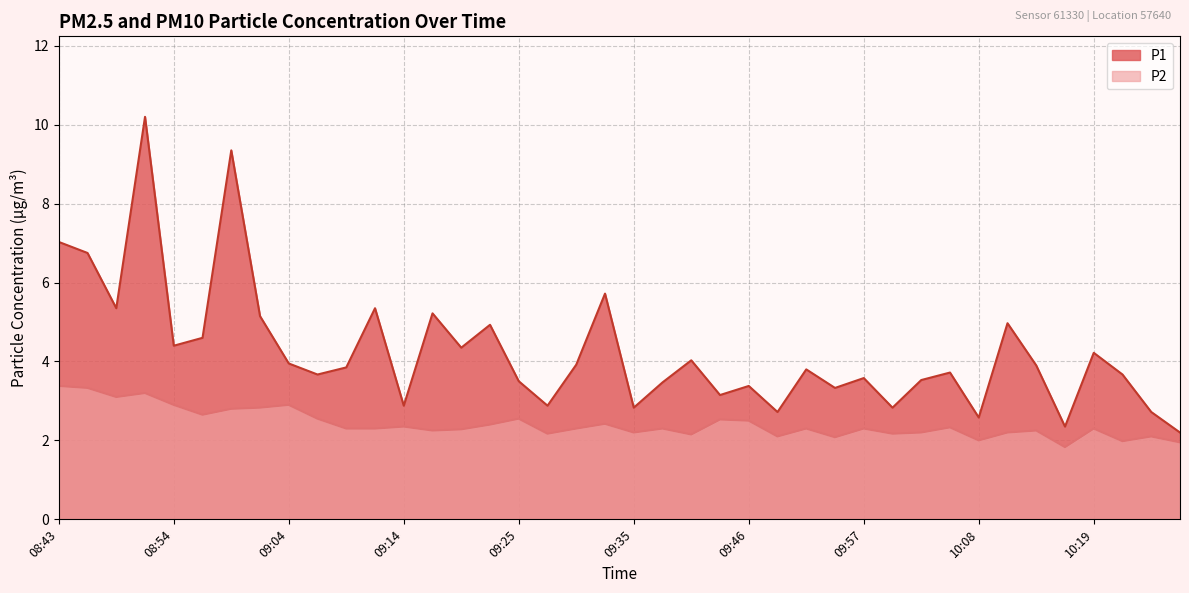

Reading left to right, extract all data points from this chart.

P1: 08:43=7.0	08:46=6.8	08:48=5.3	08:51=10.2	08:54=4.4	08:56=4.6	08:59=9.3	09:01=5.2	09:04=4.0	09:07=3.7	09:09=3.9	09:12=5.3	09:14=2.9	09:17=5.2	09:20=4.3	09:22=4.9	09:25=3.5	09:28=2.9	09:30=3.9	09:33=5.7	09:35=2.8	09:38=3.5	09:41=4.0	09:44=3.1	09:46=3.4	09:49=2.7	09:52=3.8	09:54=3.3	09:57=3.6	09:59=2.8	10:02=3.5	10:05=3.7	10:08=2.6	10:10=5.0	10:13=3.9	10:16=2.4	10:19=4.2	10:21=3.7	10:24=2.7	10:26=2.2
P2: 08:43=3.4	08:46=3.3	08:48=3.1	08:51=3.2	08:54=2.9	08:56=2.6	08:59=2.8	09:01=2.8	09:04=2.9	09:07=2.5	09:09=2.3	09:12=2.3	09:14=2.4	09:17=2.2	09:20=2.3	09:22=2.4	09:25=2.5	09:28=2.2	09:30=2.3	09:33=2.4	09:35=2.2	09:38=2.3	09:41=2.1	09:44=2.5	09:46=2.5	09:49=2.1	09:52=2.3	09:54=2.1	09:57=2.3	09:59=2.2	10:02=2.2	10:05=2.3	10:08=2.0	10:10=2.2	10:13=2.2	10:16=1.8	10:19=2.3	10:21=2.0	10:24=2.1	10:26=1.9